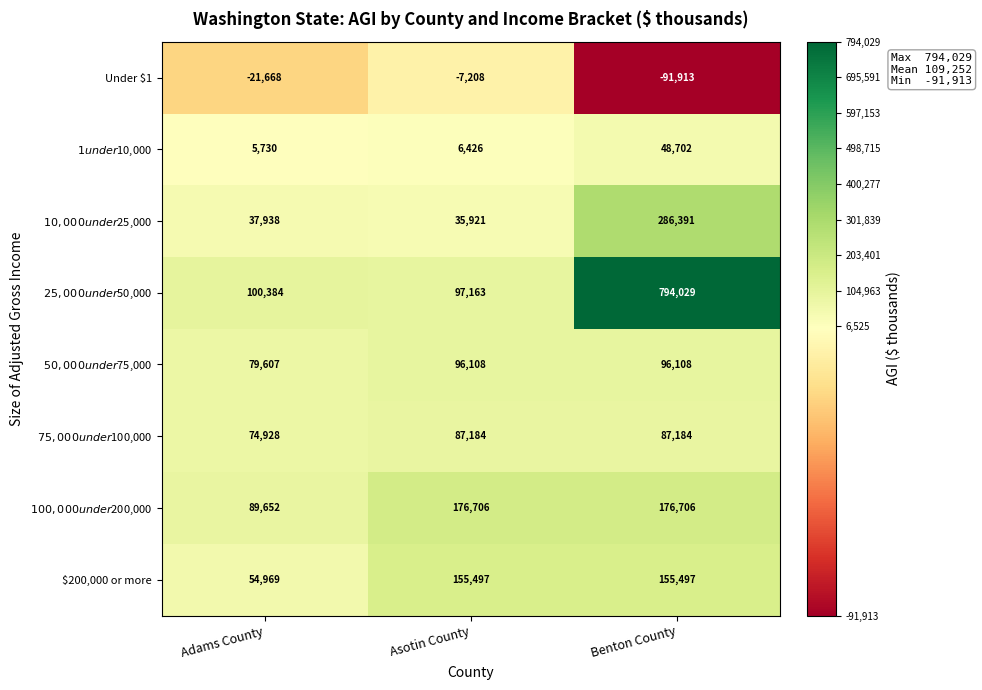

What is the total value across all series at Benton County?

1552704